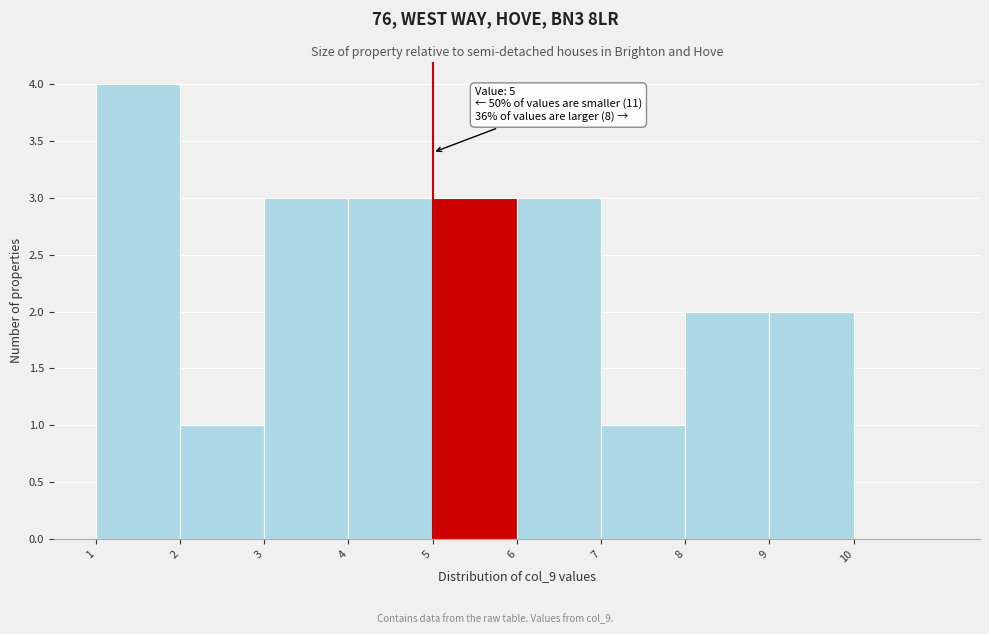

Which range on the x-axis has the tallest bar?

1 to 2